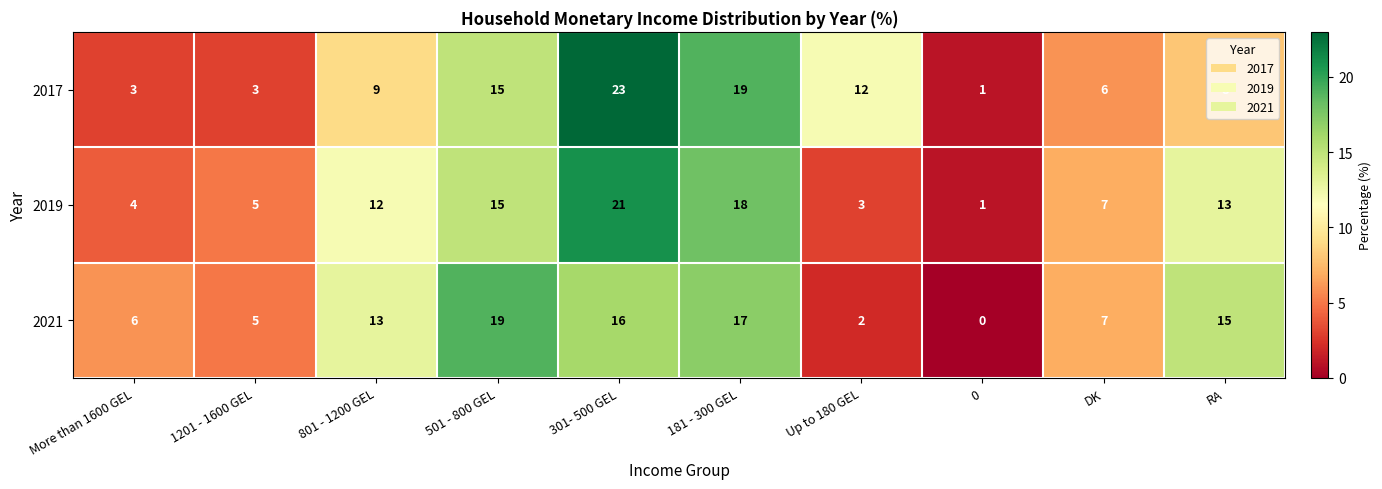

At which category is the sum across all series the highest?

301- 500 GEL